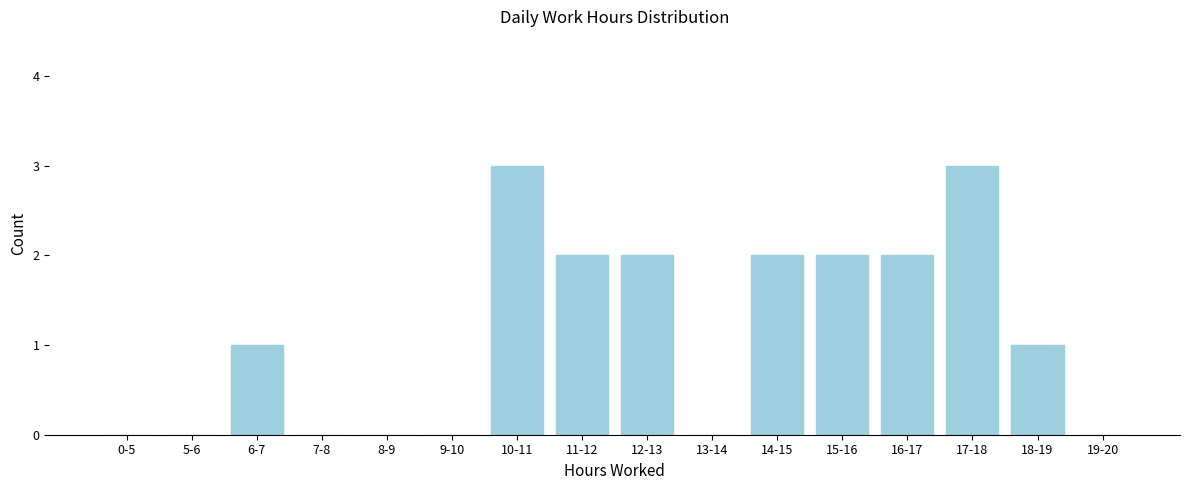

Reading left to right, transcribe all the data shown in this chart.

0-5=0	5-6=0	6-7=1	7-8=0	8-9=0	9-10=0	10-11=3	11-12=2	12-13=2	13-14=0	14-15=2	15-16=2	16-17=2	17-18=3	18-19=1	19-20=0